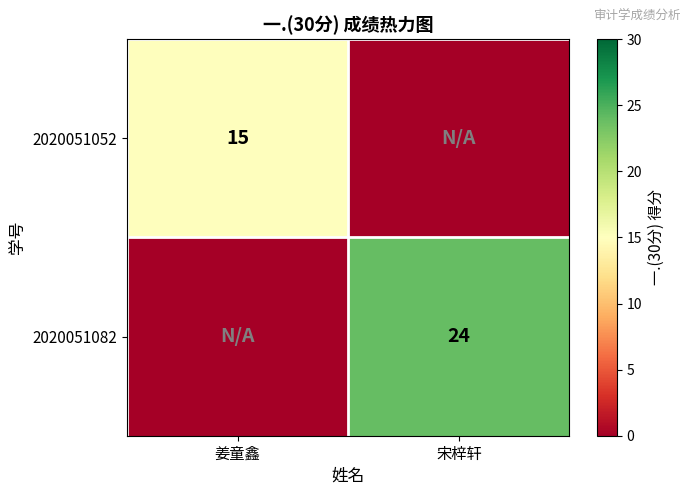

True or false: 2020051082 has a value of 11 at 宋梓轩.

False